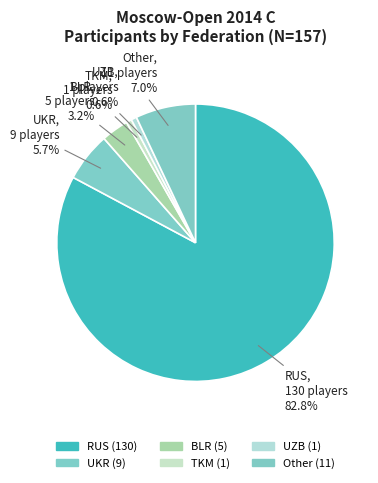

To the nearest percent, what is the difference between the BLR and UKR slice percentages?

3%